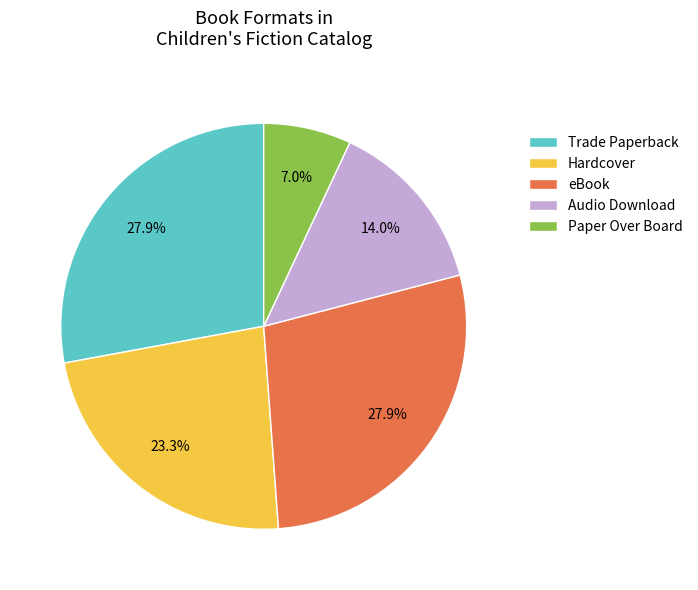

Which category has the smallest portion of the pie?

Paper Over Board